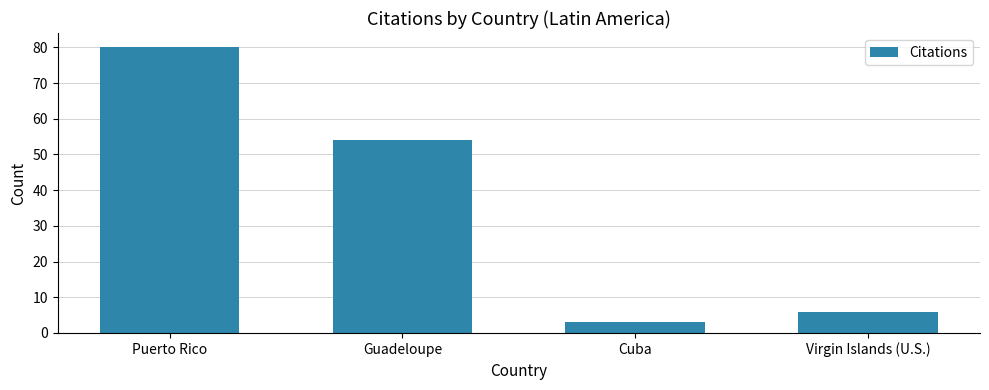

What is the ratio of the value at Guadeloupe to the value at Cuba?

18.0